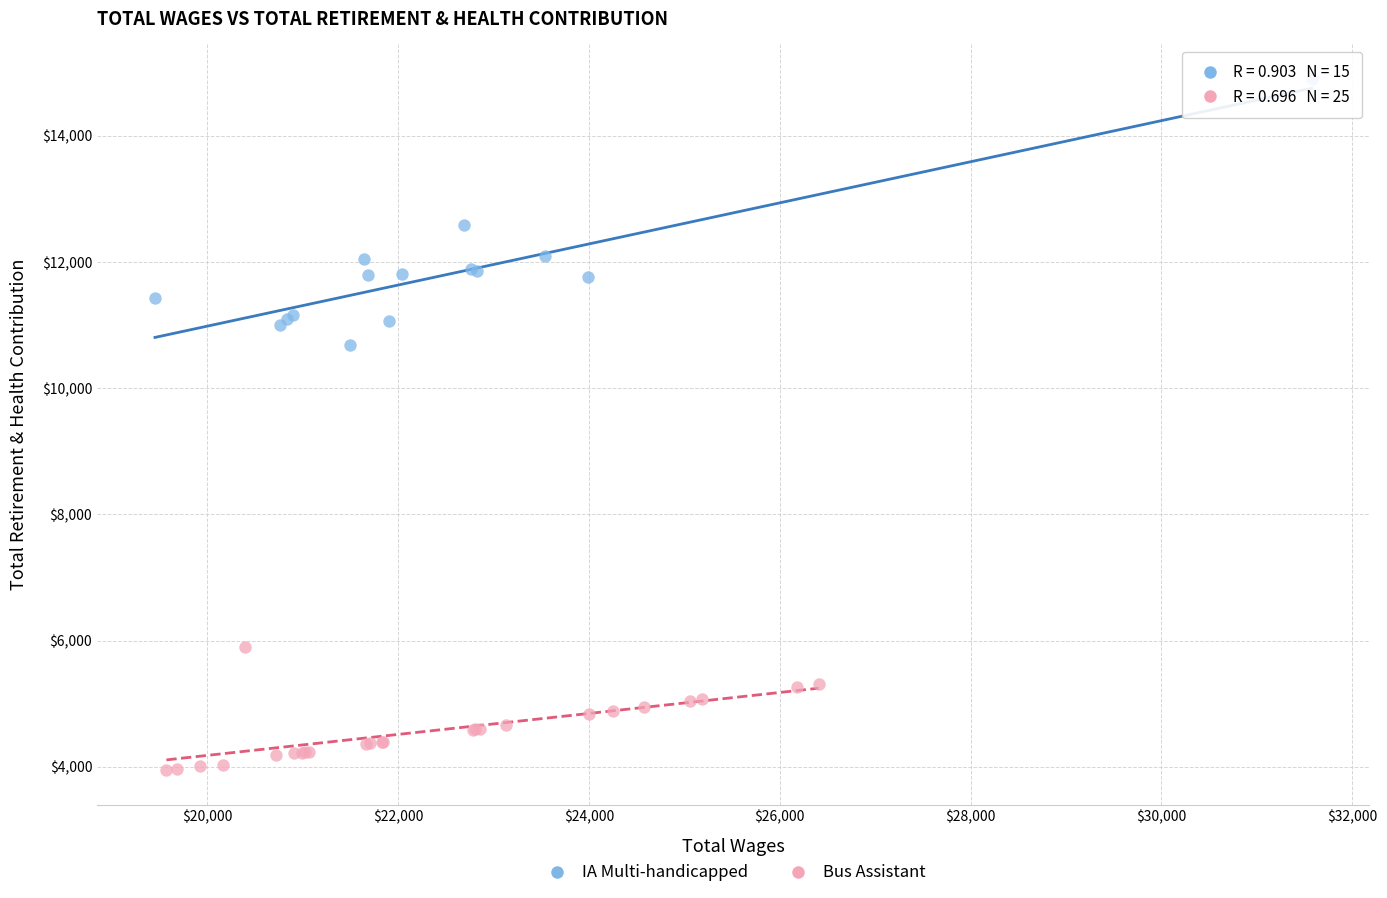

Which series reaches the minimum Y coordinate?

Bus Assistant